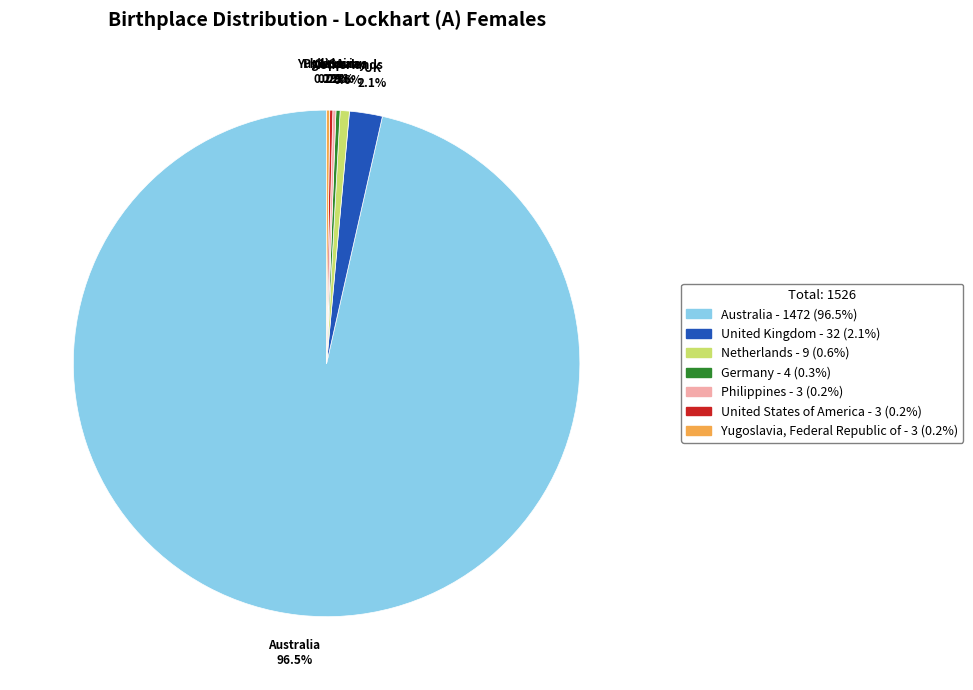

Is there any slice that represents more than half of the pie?

Yes